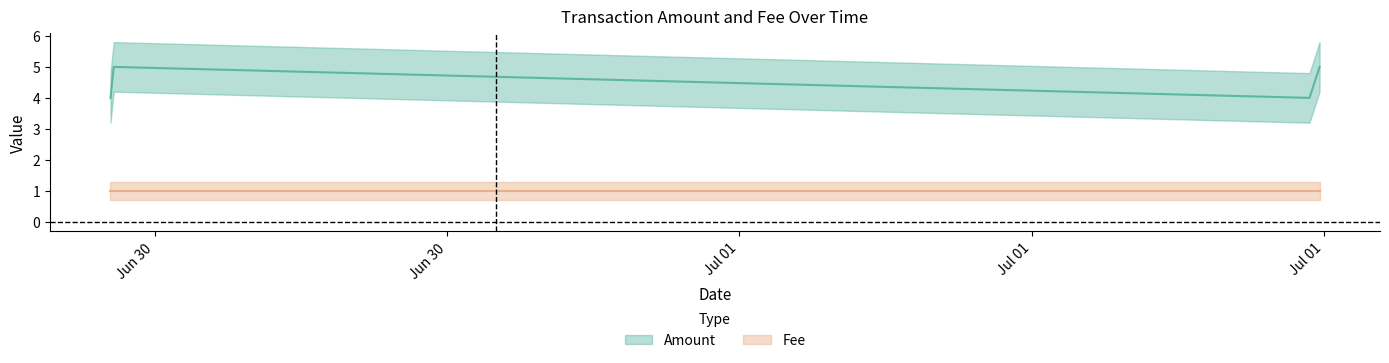

Reading left to right, extract all data points from this chart.

4	5	4	5